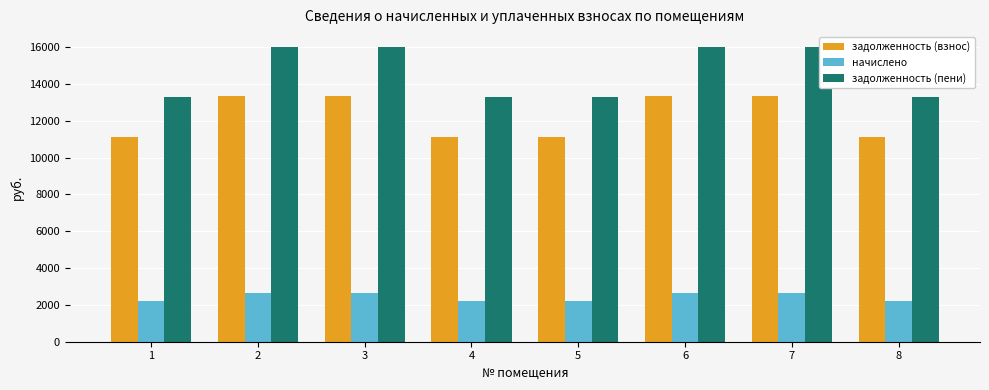

What is the average value of the задолженность (пени) series?

14652.7